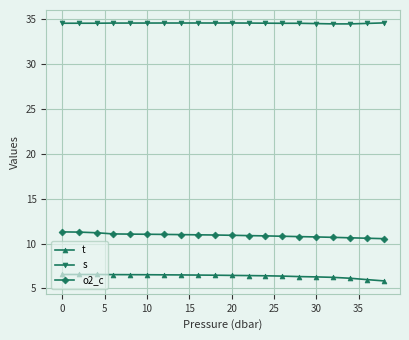

Count the s values in the range 34 to 35.

20